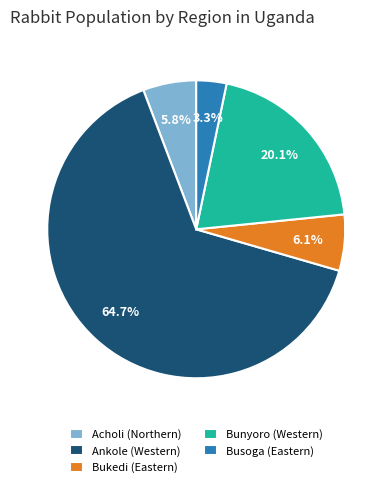

Does Acholi (Northern) represent more than half of the total?

No